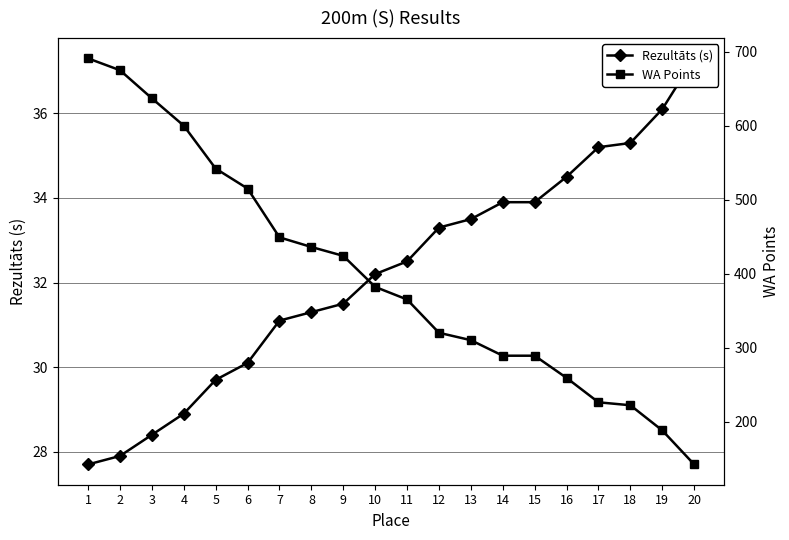

Rank the series by their maximum value, from highest to lowest.

WA Points, Rezultāts (s)